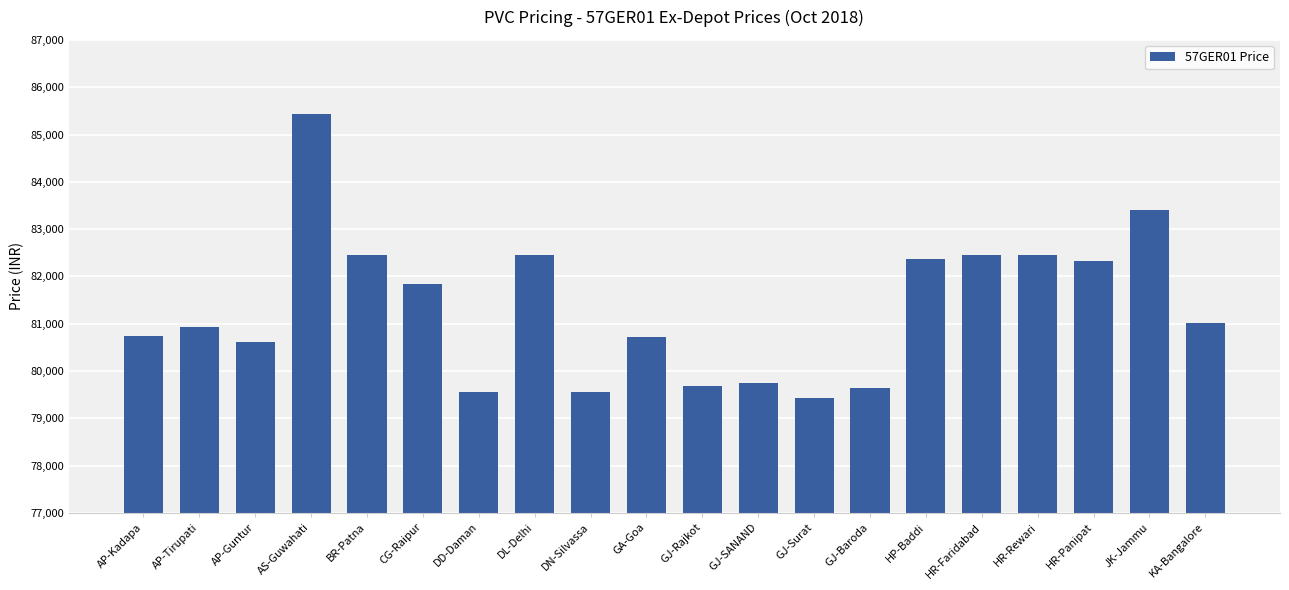

Does the chart contain any negative values?

No